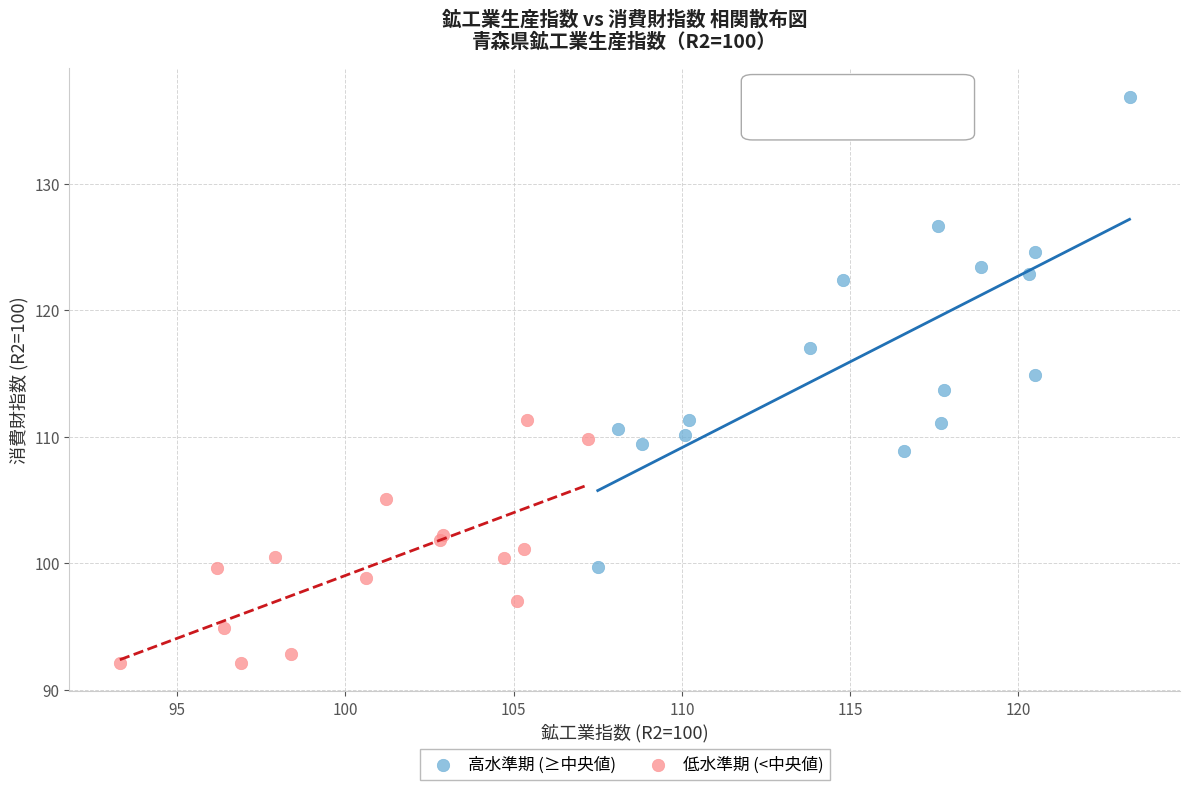

Which series reaches the maximum Y coordinate?

高水準期 (≥中央値)